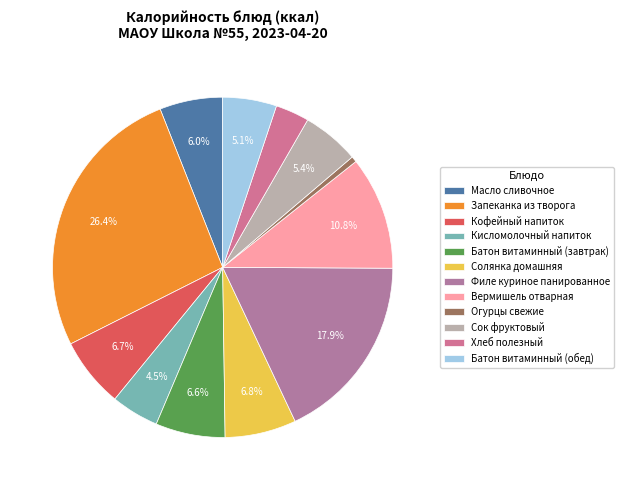

The Масло сливочное slice represents 6% of the pie. True or false?

True